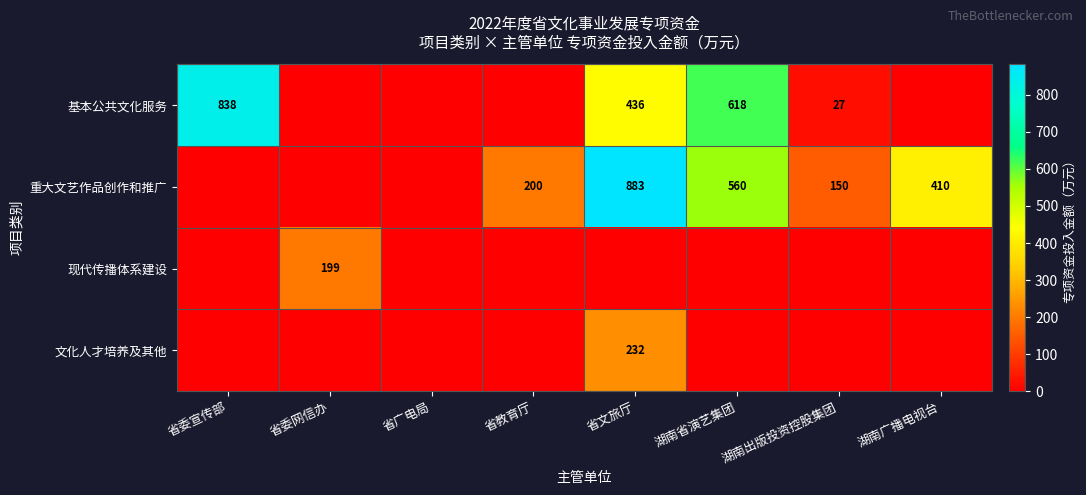

At how many categories does at least one series exceed 820?

2